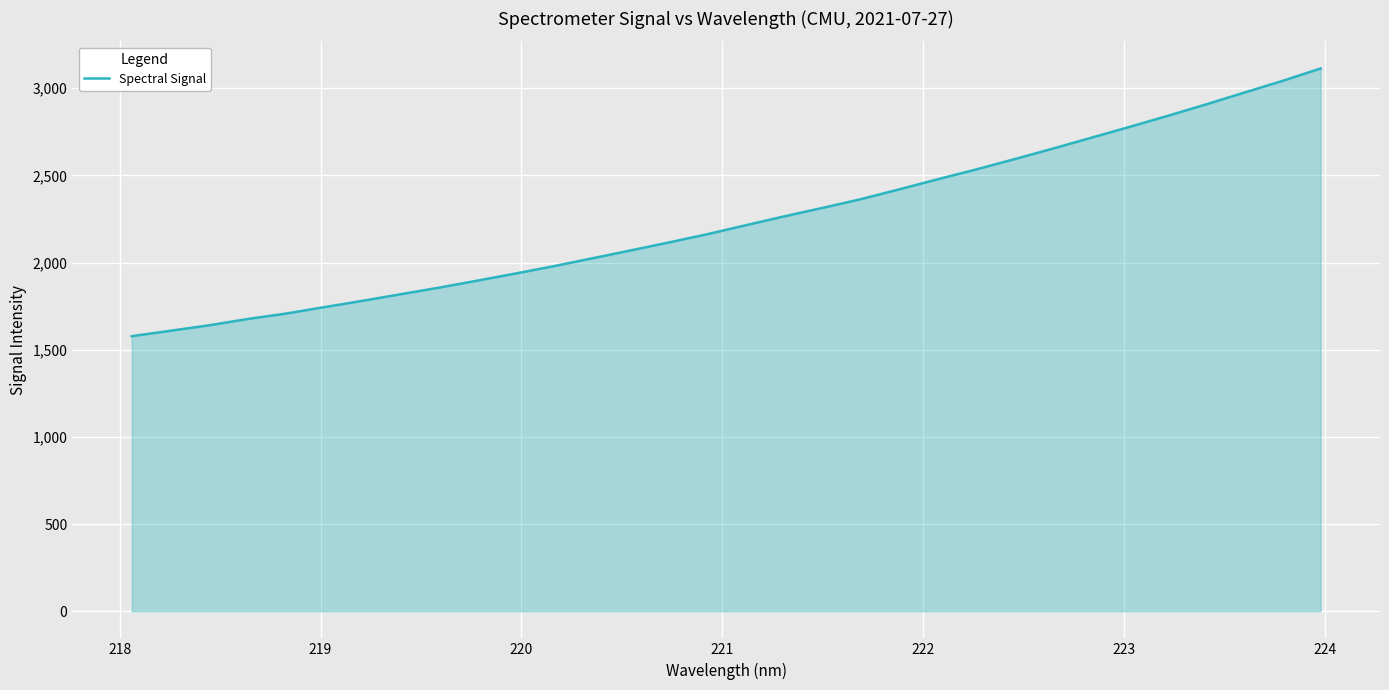

What is the greatest value displayed?

3113.0